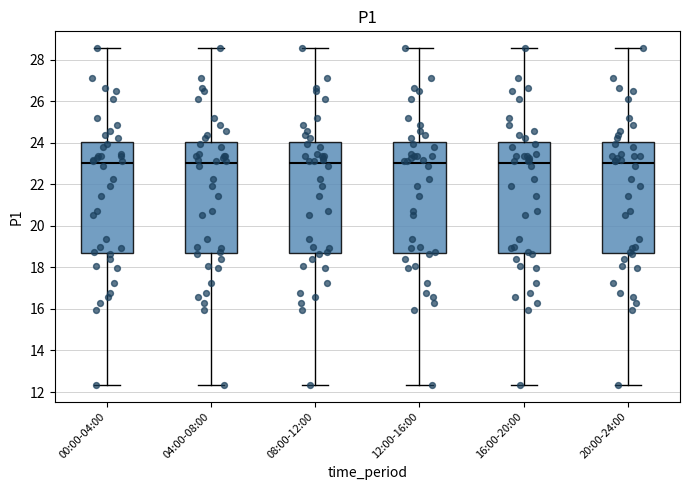

Where does the upper whisker of the box for 00:00-04:00 end on the y-axis? The values are not printed on the chart, so give them approximately, as read against the axis.

28.6